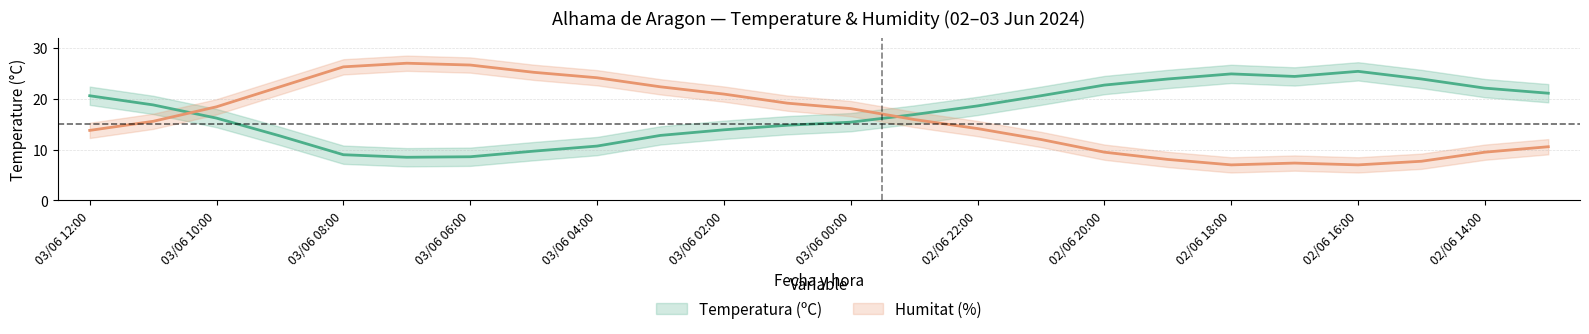

At which label does Humitat (%) reach its peak?

03/06 07:00